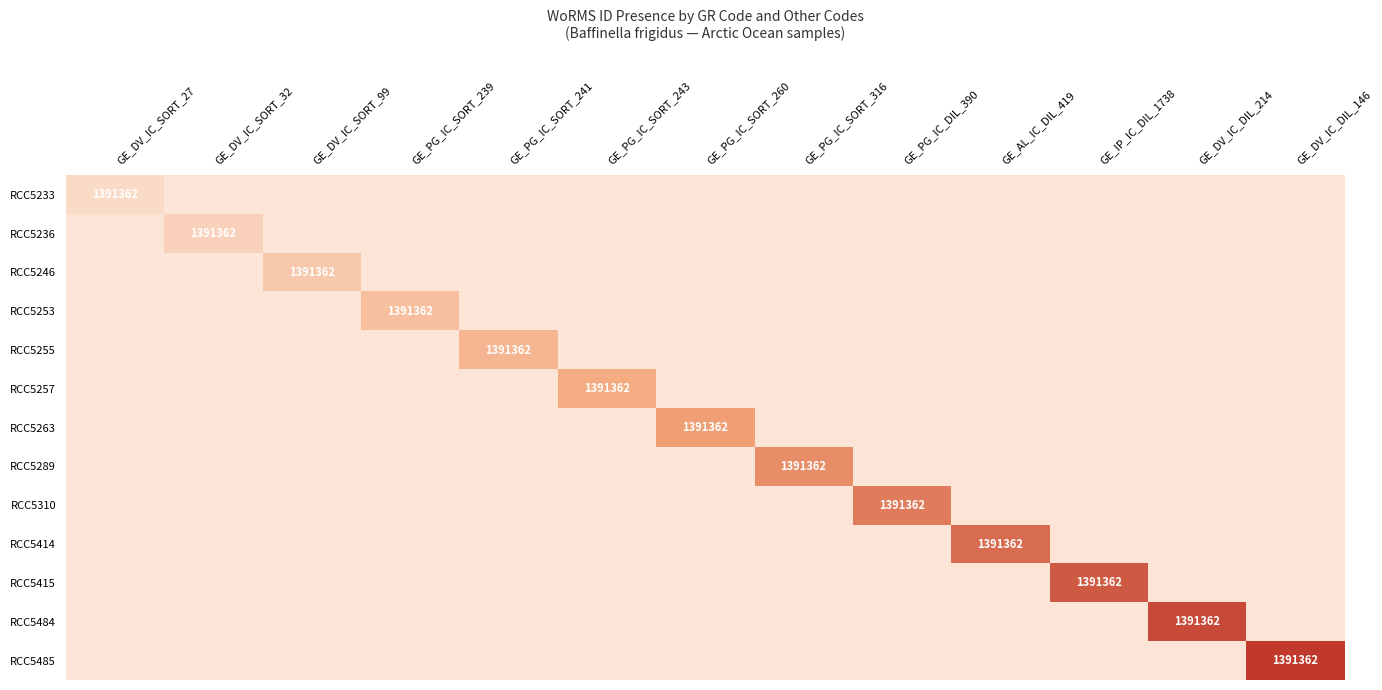

True or false: RCC5485 has a value of 500204 at GE_DV_IC_DIL_146.

False